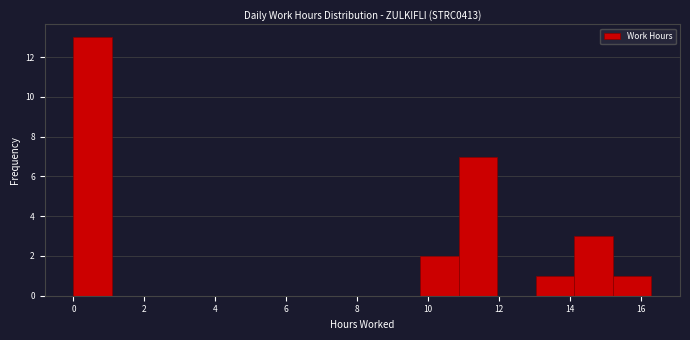

How tall is the bar that spans 15.2 to 16.2 on the x-axis? Neither the bar edges nor the heights are printed on the chart, so give them approximately, as read against the axes.

1